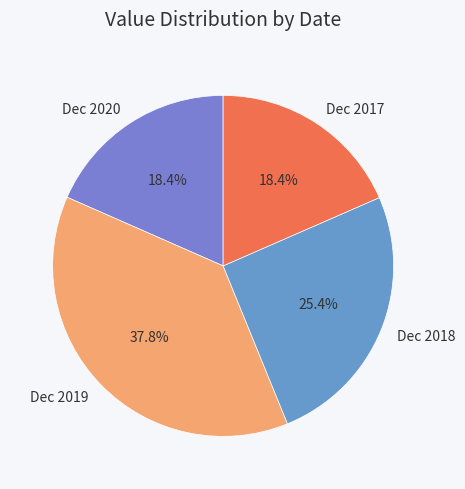

True or false: Dec 2019 accounts for 23% of the total.

False